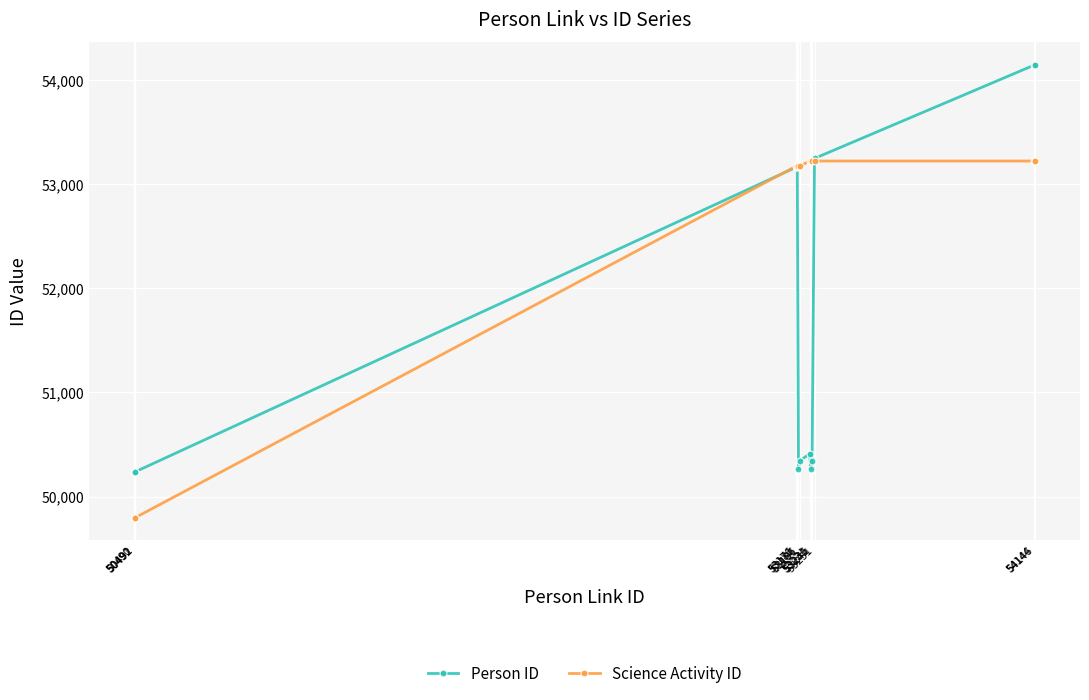

Which series has the largest range (max minus min)?

Person ID